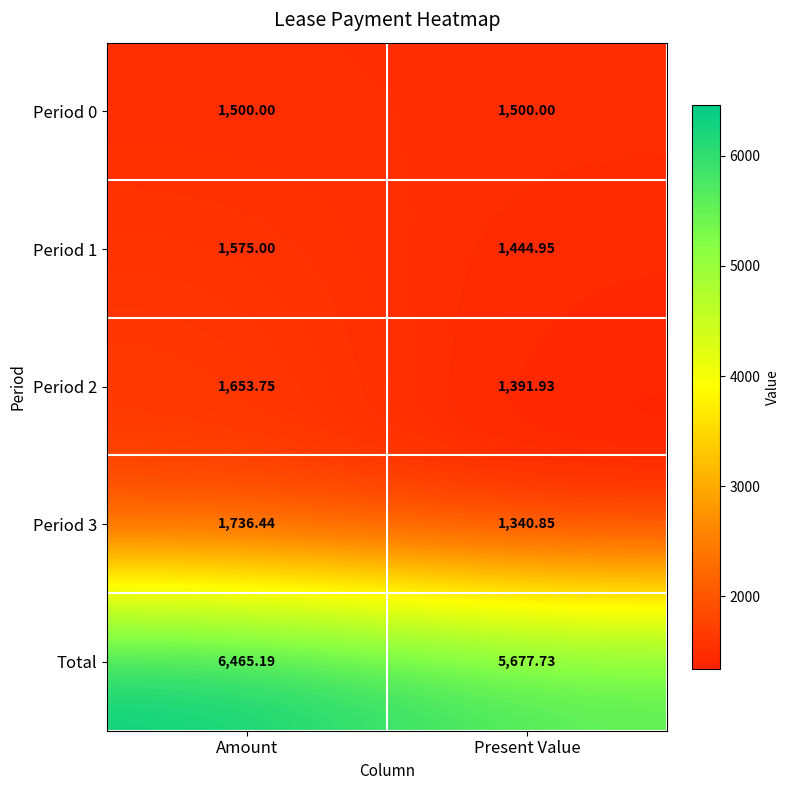

At which category is the sum across all series the highest?

Amount